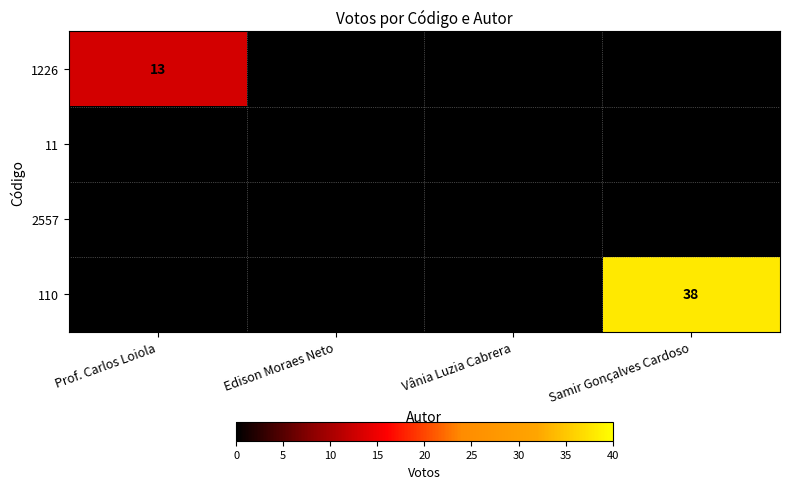

At which label does 110 reach its minimum?

Prof. Carlos Loiola